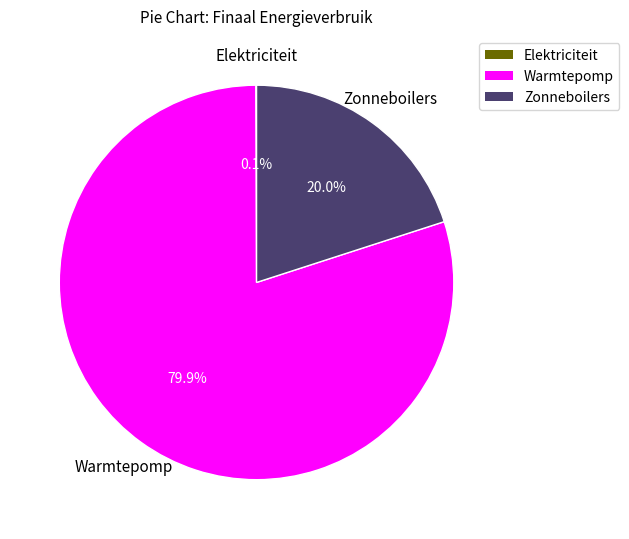

Which slice represents more than half of the pie?

Warmtepomp productie